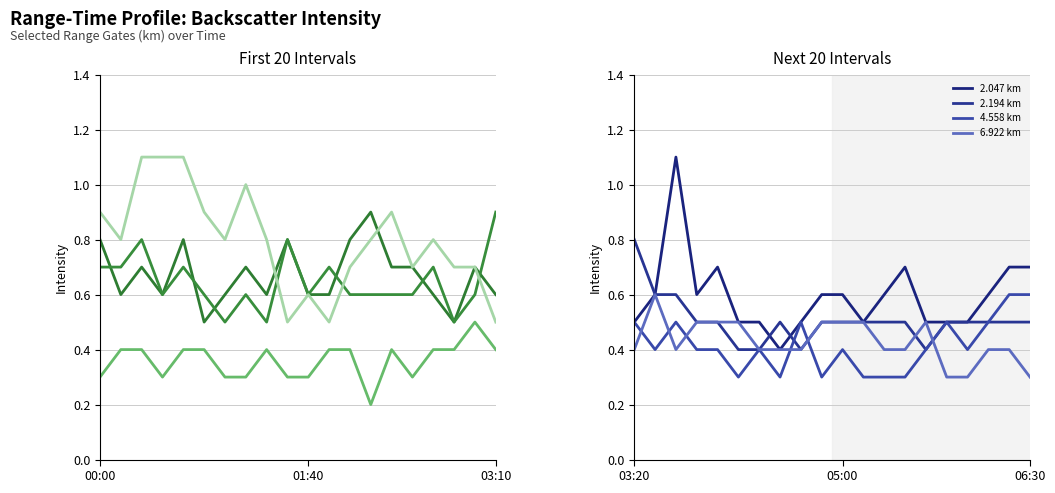

Is the value of 4.558 km at 01:40 greater than the value of 2.194 km at 11?

No